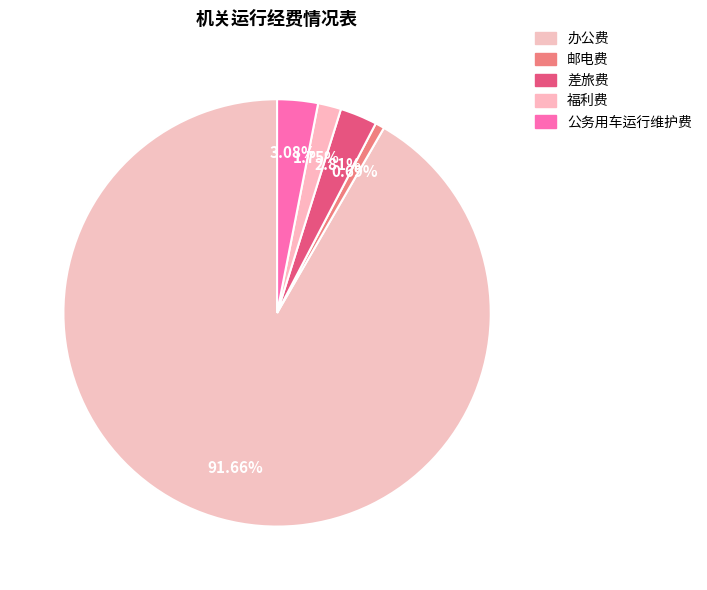

How many segments does this pie chart have?

5